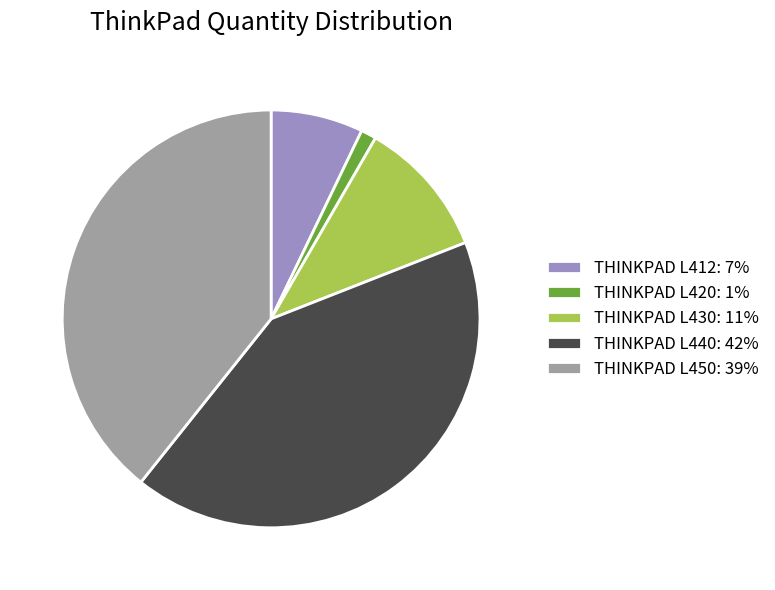

Do THINKPAD L430: 11% and THINKPAD L412: 7% together represent more than half of the pie?

No